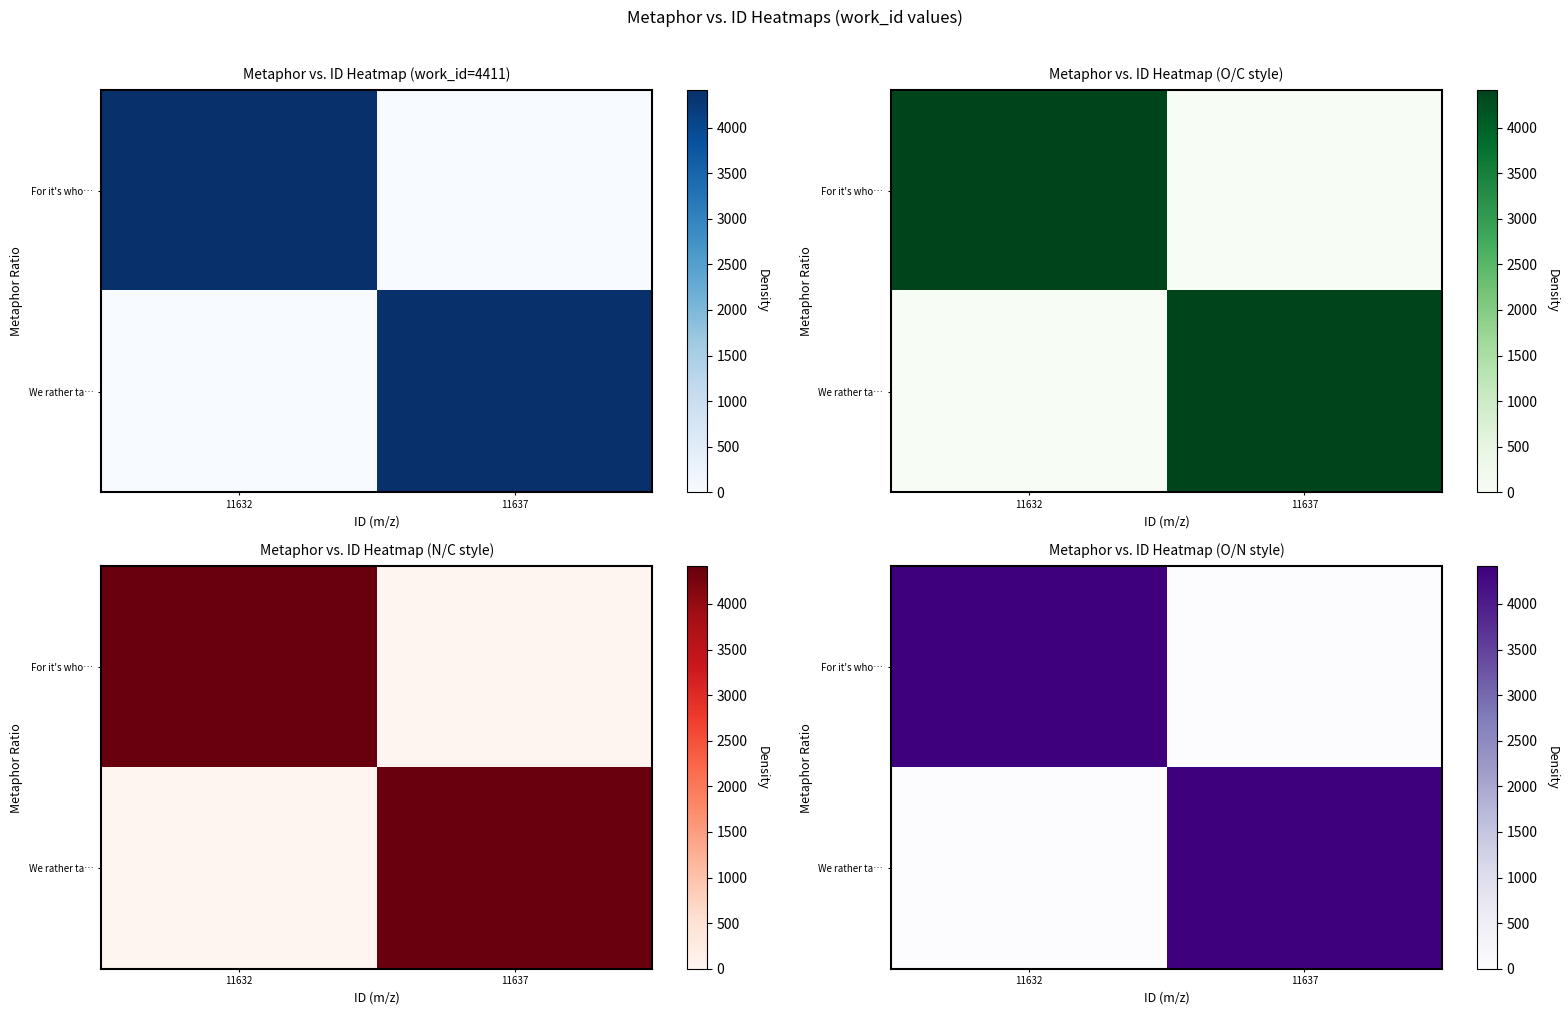

What is the difference between the We rather ta… values at 11632 and 11637?

4411